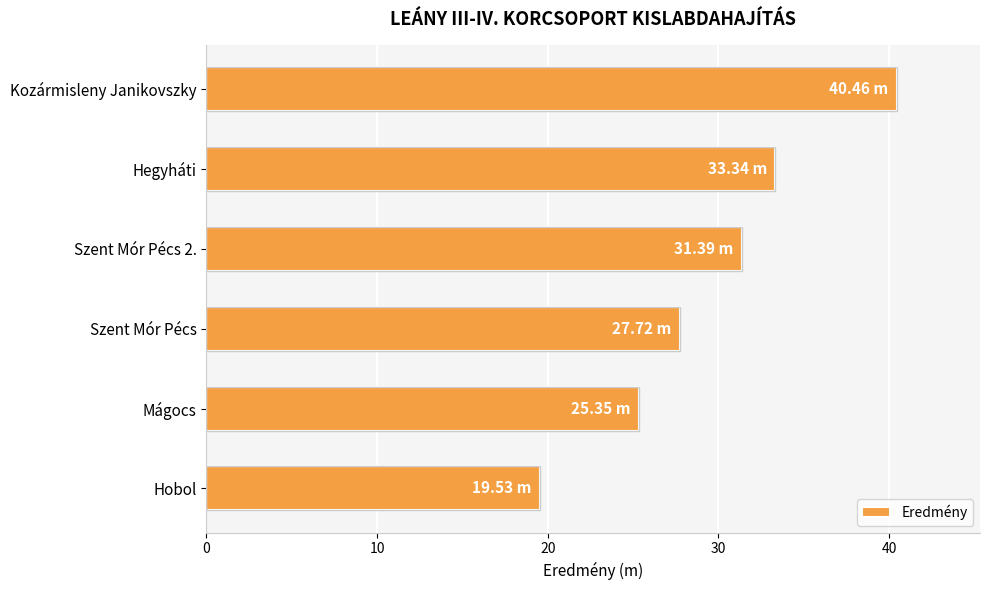

At which label is the value closest to 29?

Szent Mór Pécs